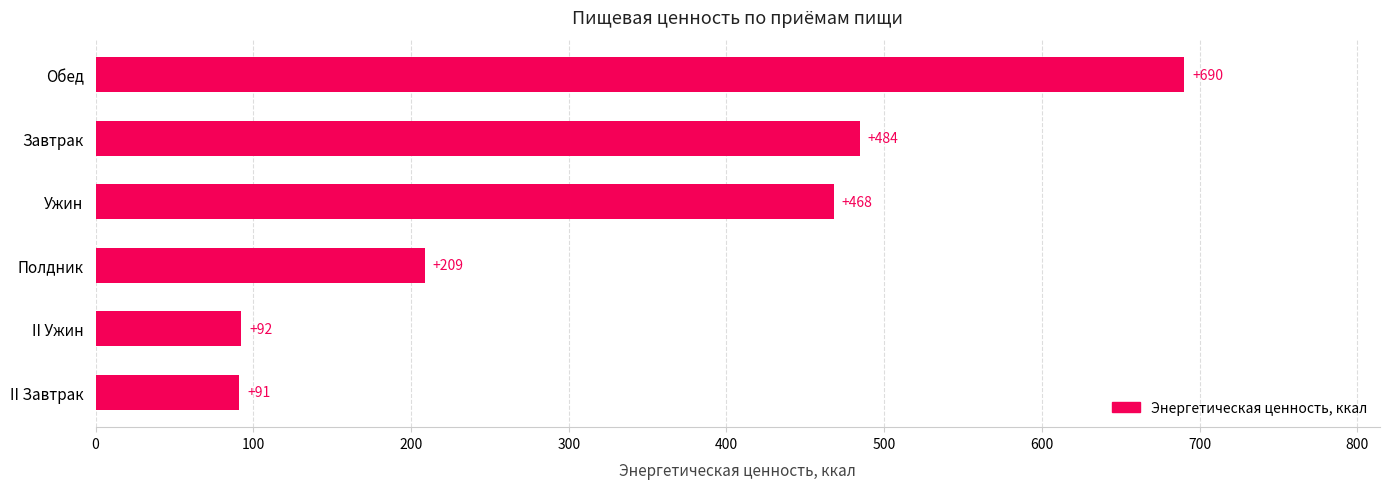

Rank the categories by value from lowest to highest.

II Завтрак, II Ужин, Полдник, Ужин, Завтрак, Обед